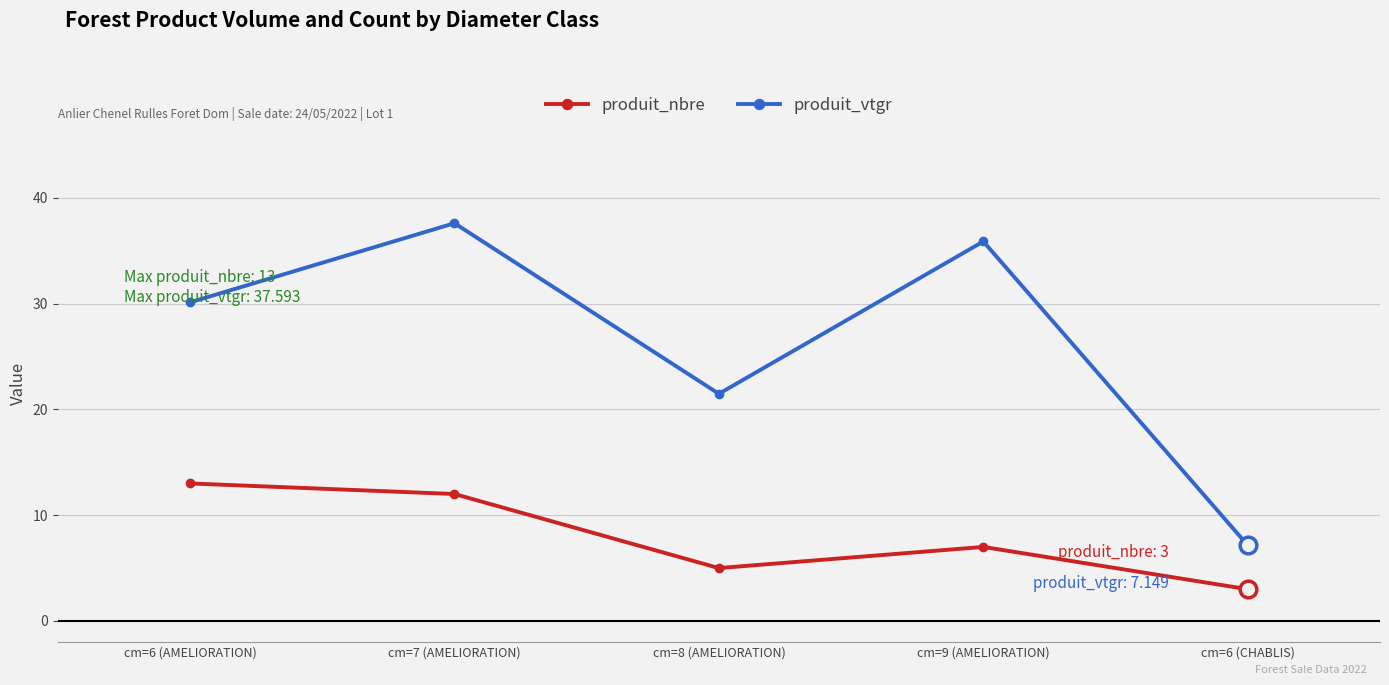

Is it true that produit_nbre equals 5.0 at cm=8 (AMELIORATION)?

True